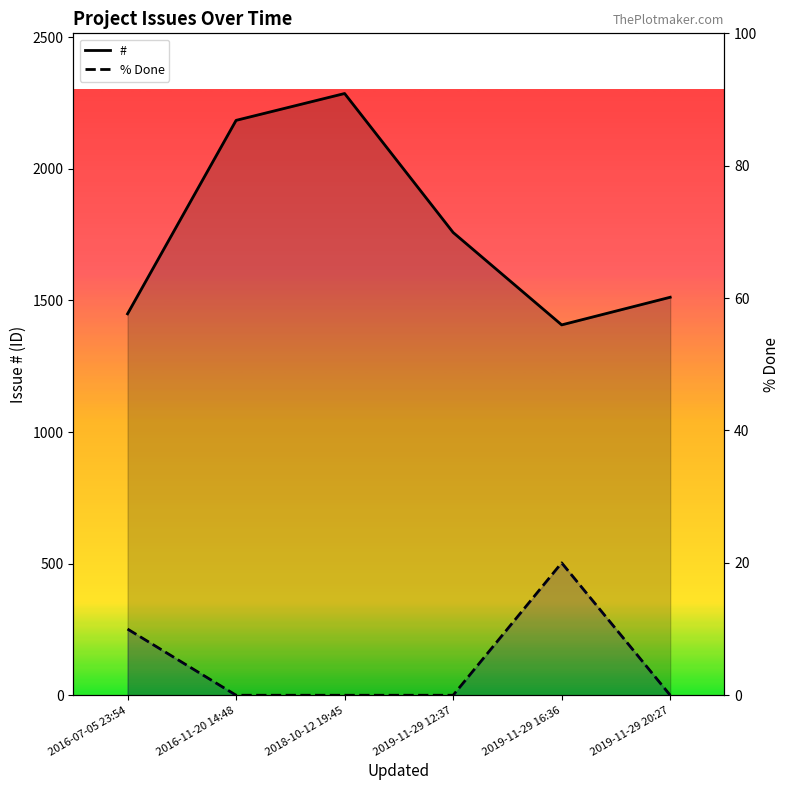

Where is the first local maximum for % Done?

2019-11-29 16:36